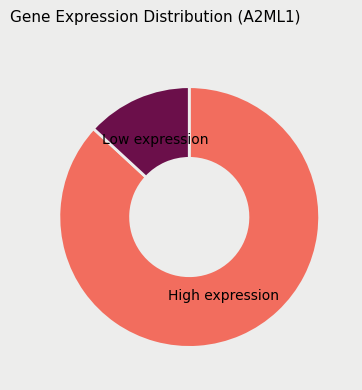

Count the number of slices in the pie.

2